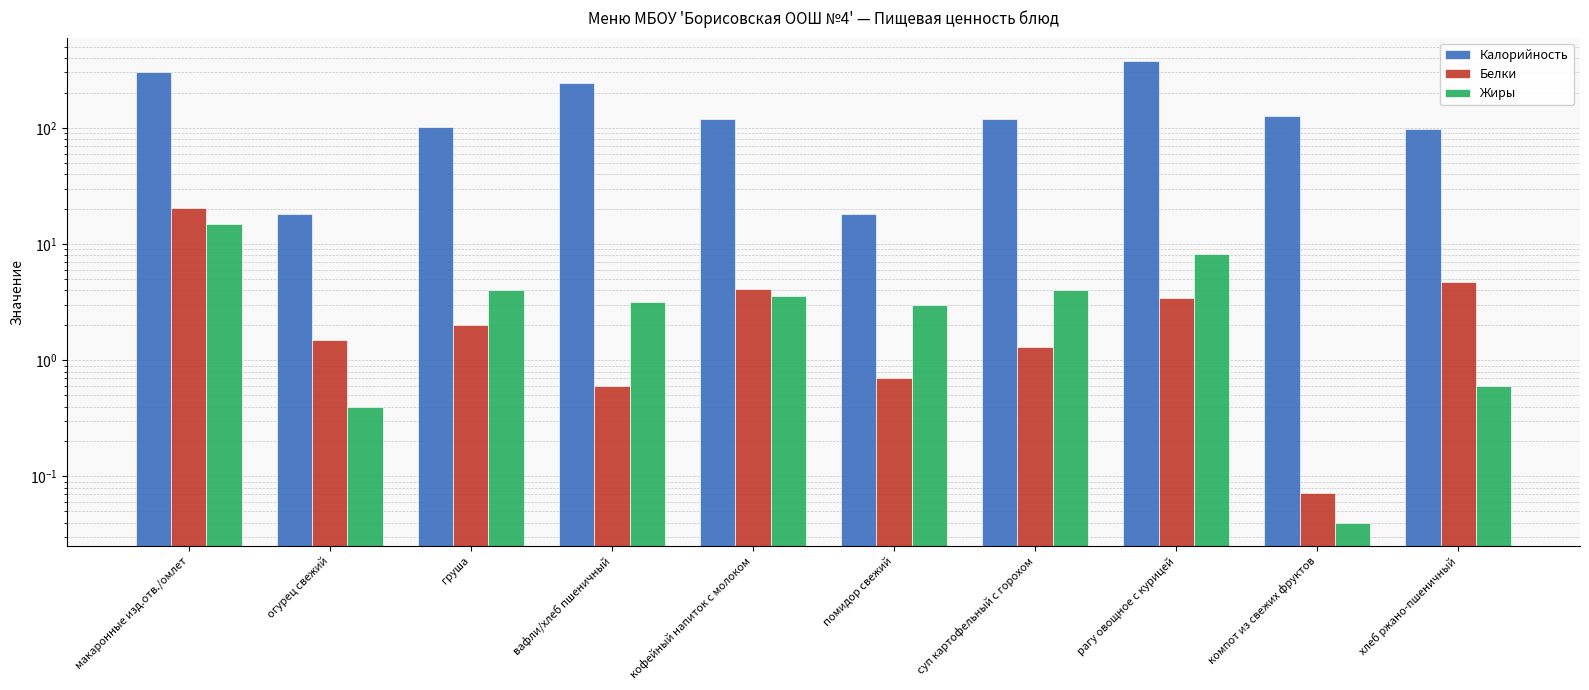

Is it true that Жиры equals 1.1 at вафли/хлеб пшеничный?

False